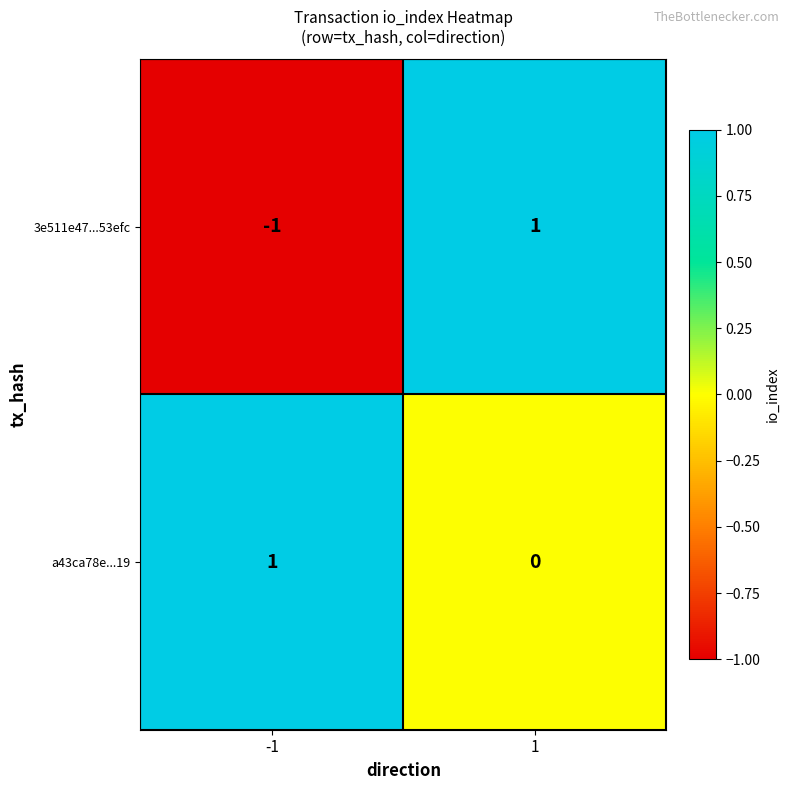

Rank the series by their average value, from highest to lowest.

a43ca78e...19, 3e511e47...53efc